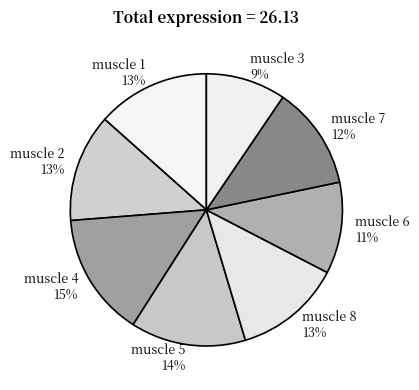

How many slices are in this pie chart?

8